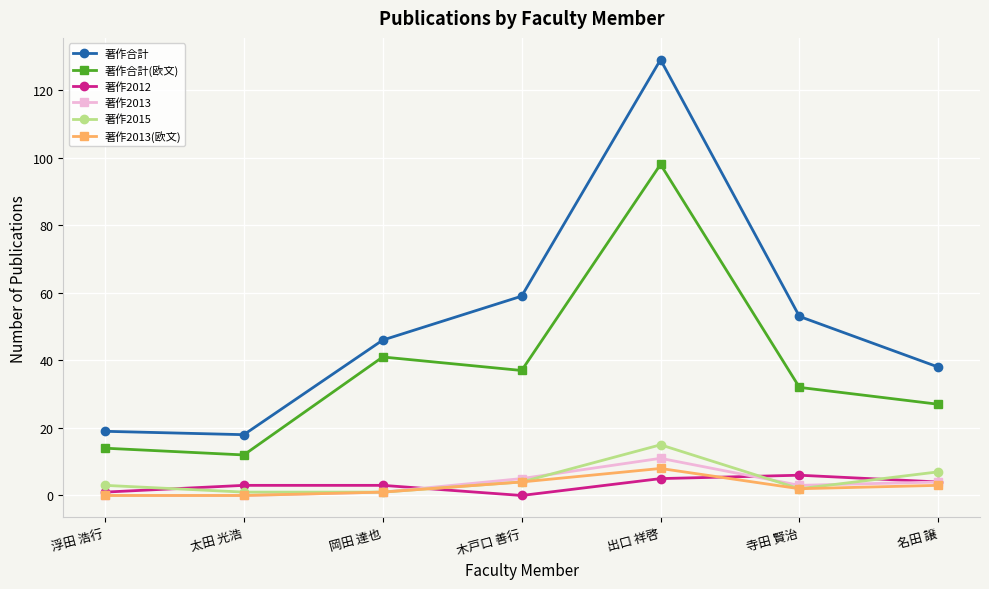

Which series has the largest range (max minus min)?

著作合計